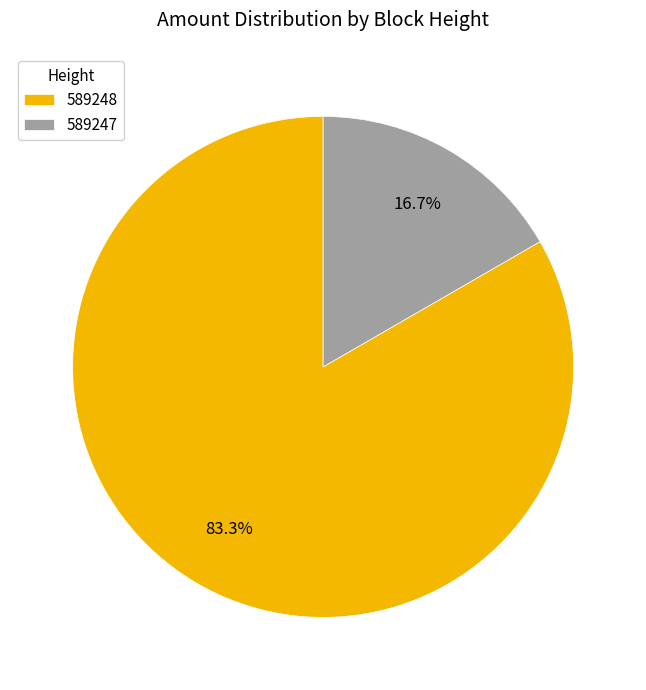

How many segments does this pie chart have?

2